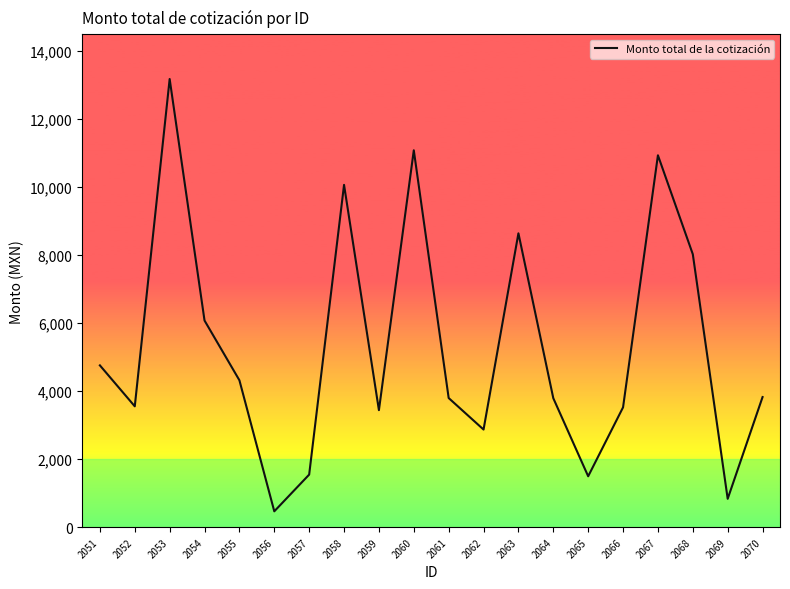

Is it true that the value at 2065 is 1496.3?

True